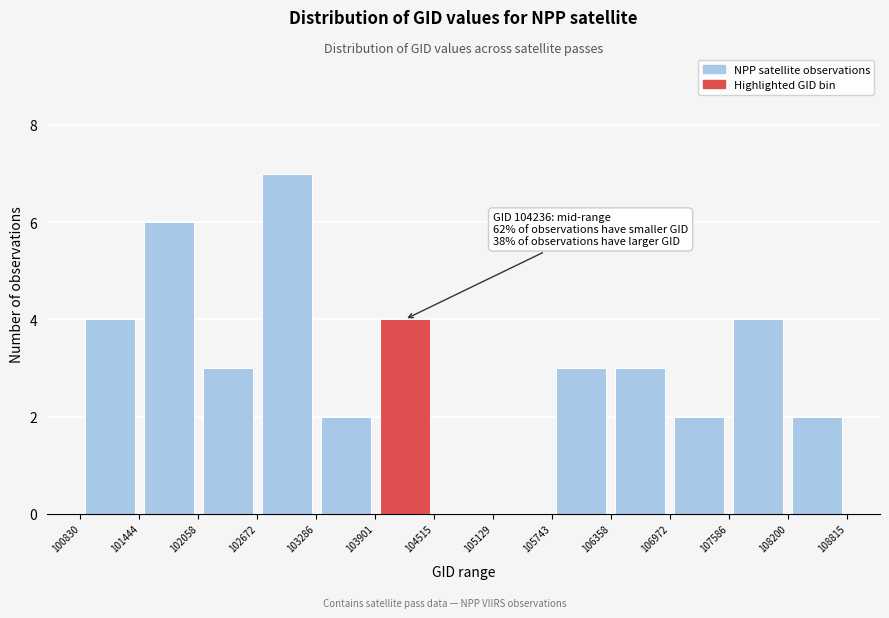

Over which range of the x-axis is the bar tallest?

102672 to 103286